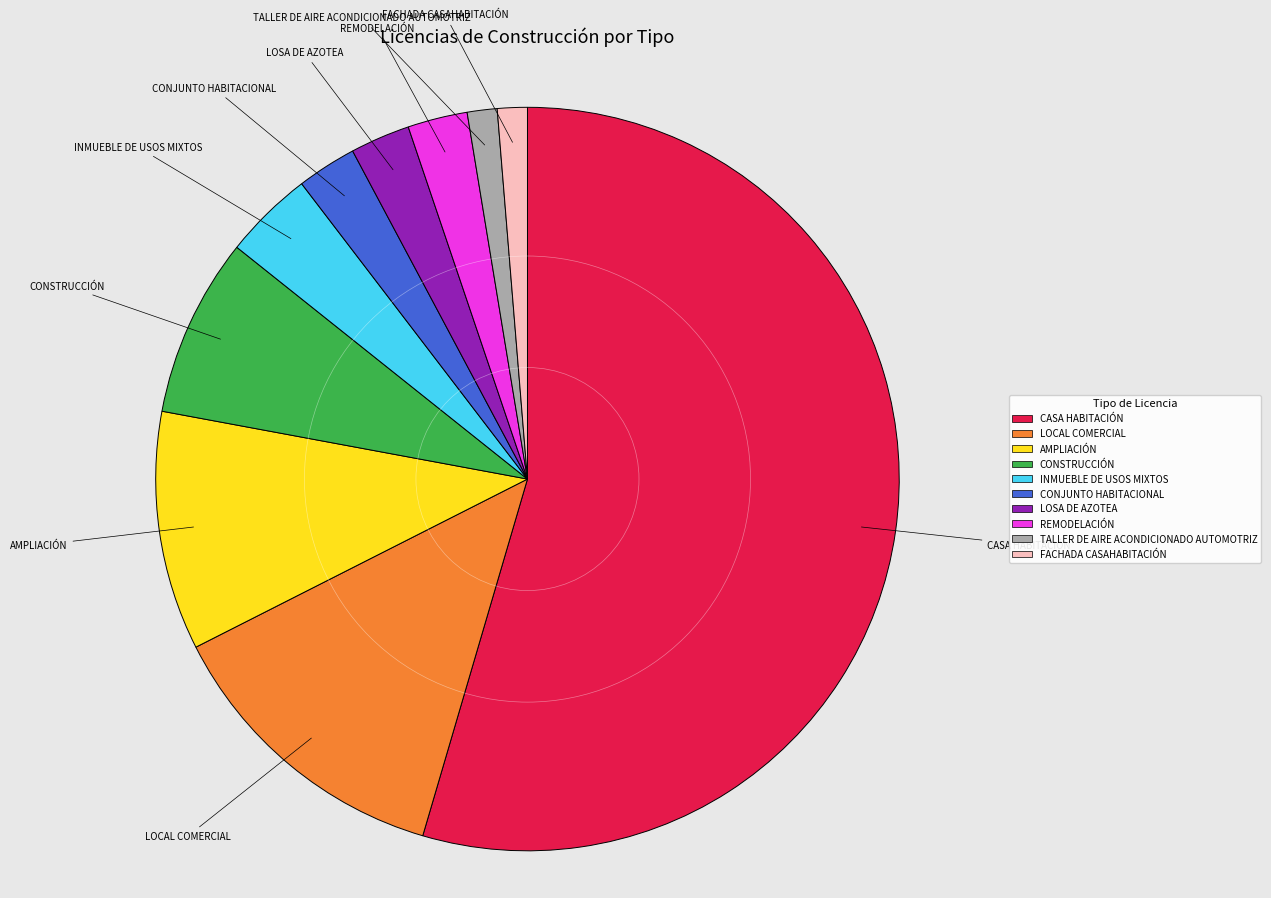

Which slice is the largest?

CASA HABITACIÓN